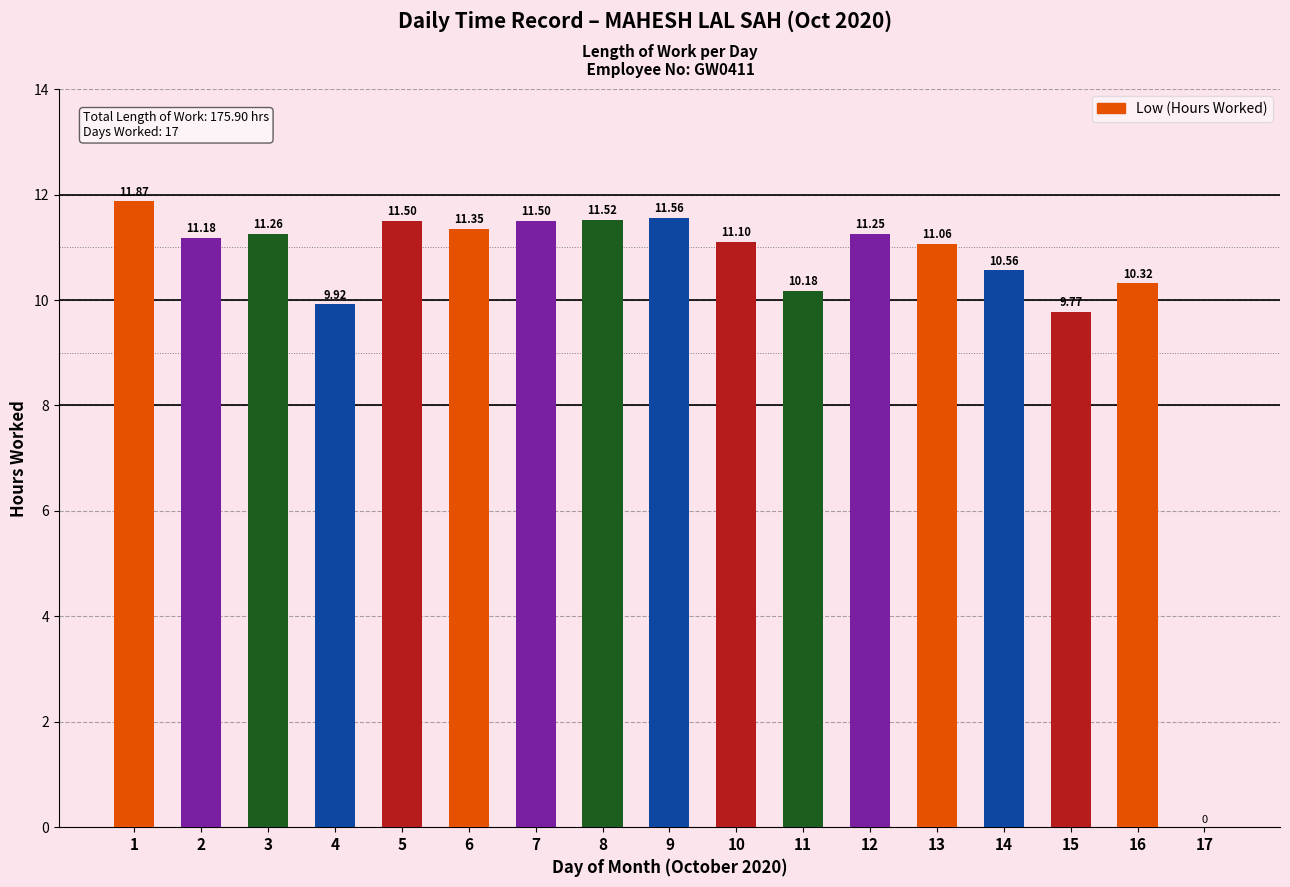

What is the sum of the values at 17 and 2?

11.2